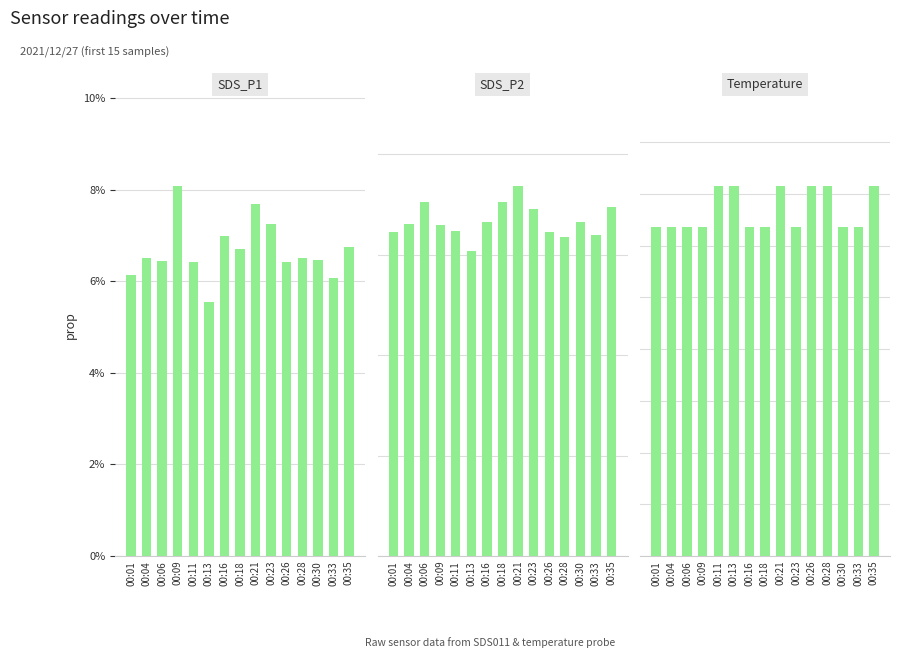

What is the difference between the SDS_P2 values at 00:23 and 00:09?

0.3